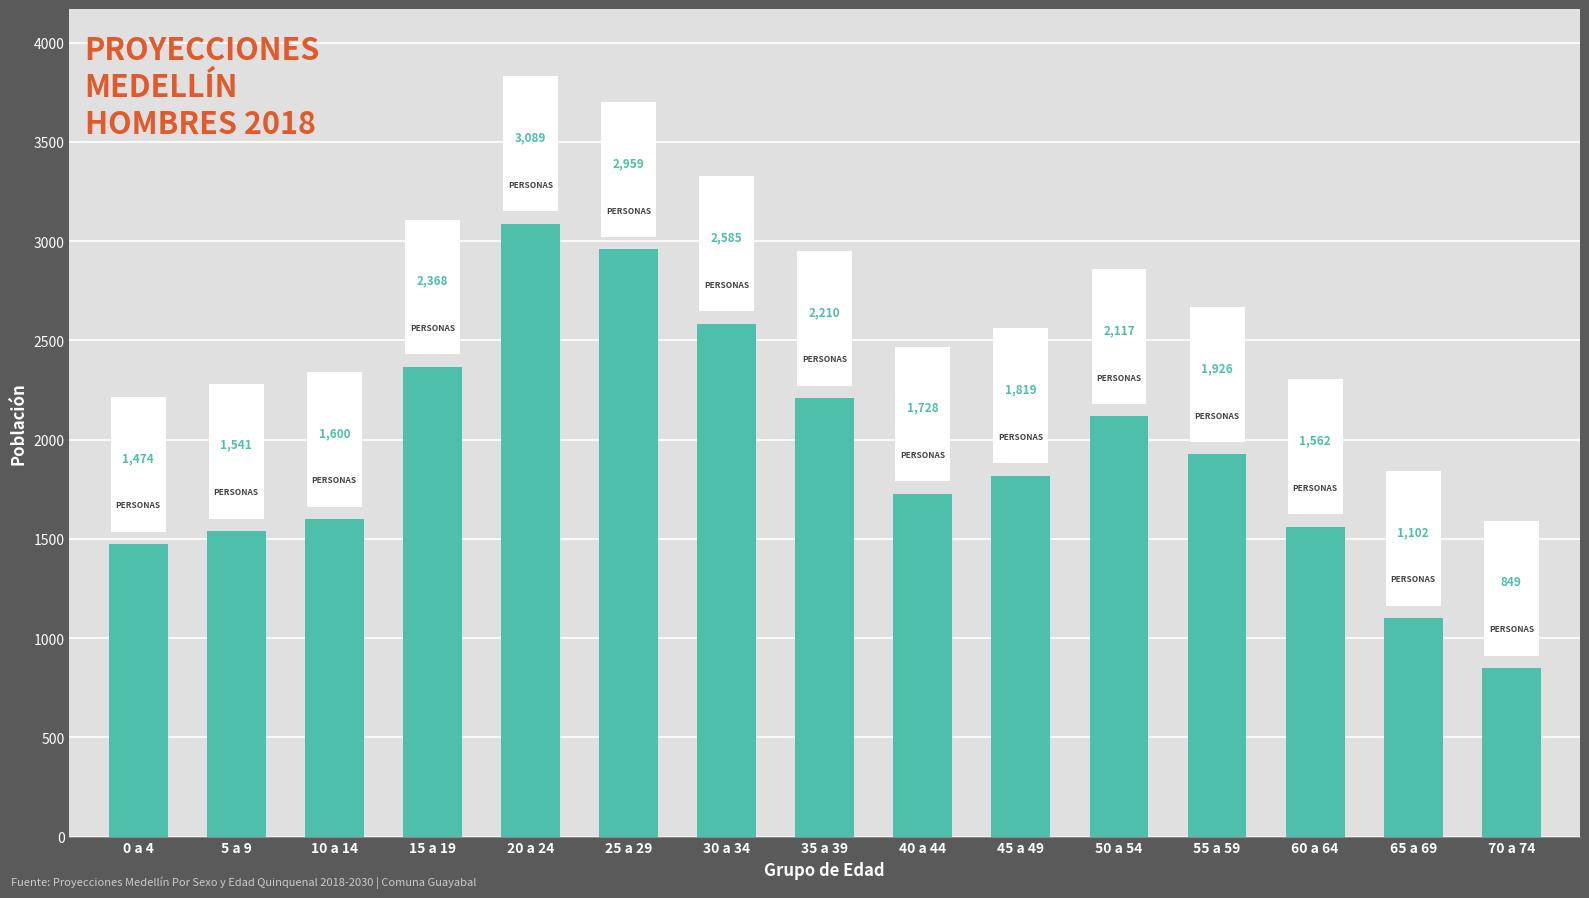

Reading left to right, transcribe all the data shown in this chart.

1474	1541	1600	2368	3089	2959	2585	2210	1728	1819	2117	1926	1562	1102	849